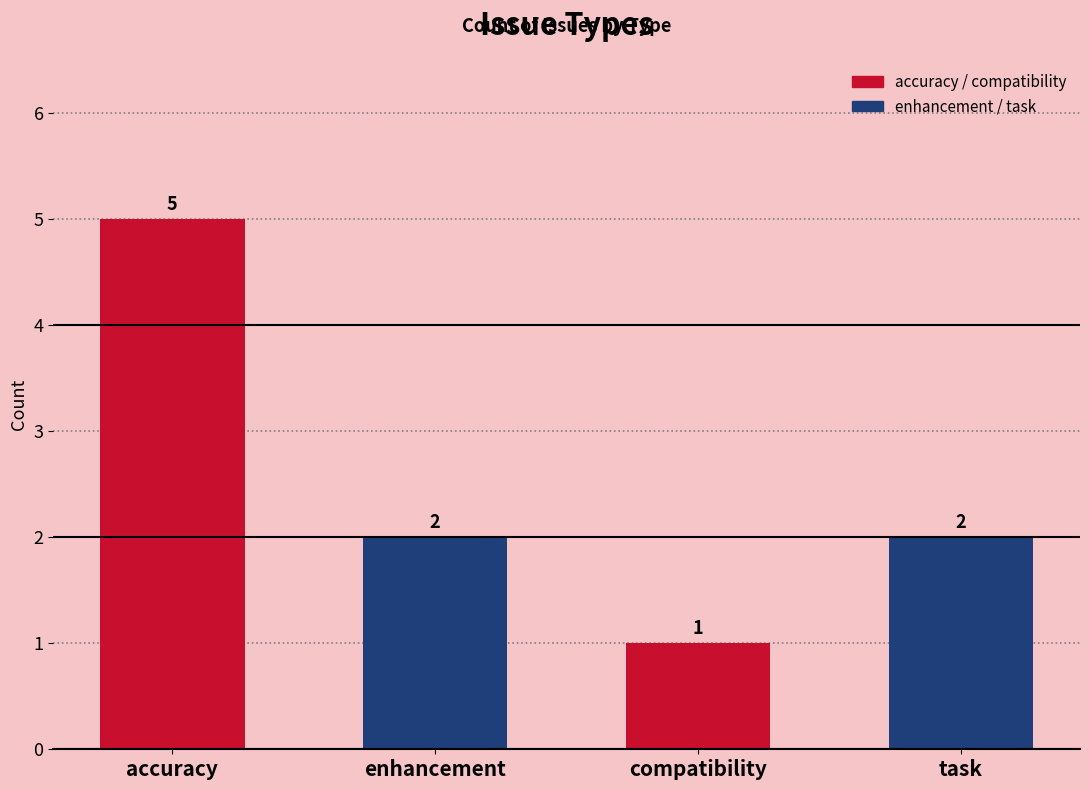

Count the values in the range 2 to 5.

3